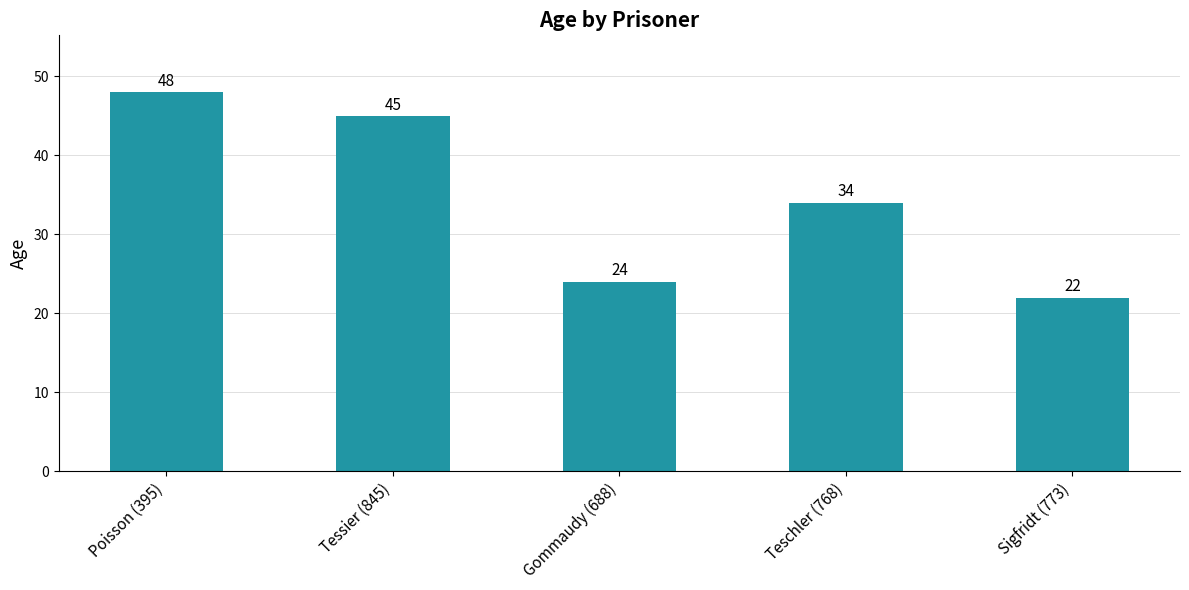

Reading left to right, transcribe all the data shown in this chart.

Poisson (395)=48	Tessier (845)=45	Gommaudy (688)=24	Teschler (768)=34	Sigfridt (773)=22